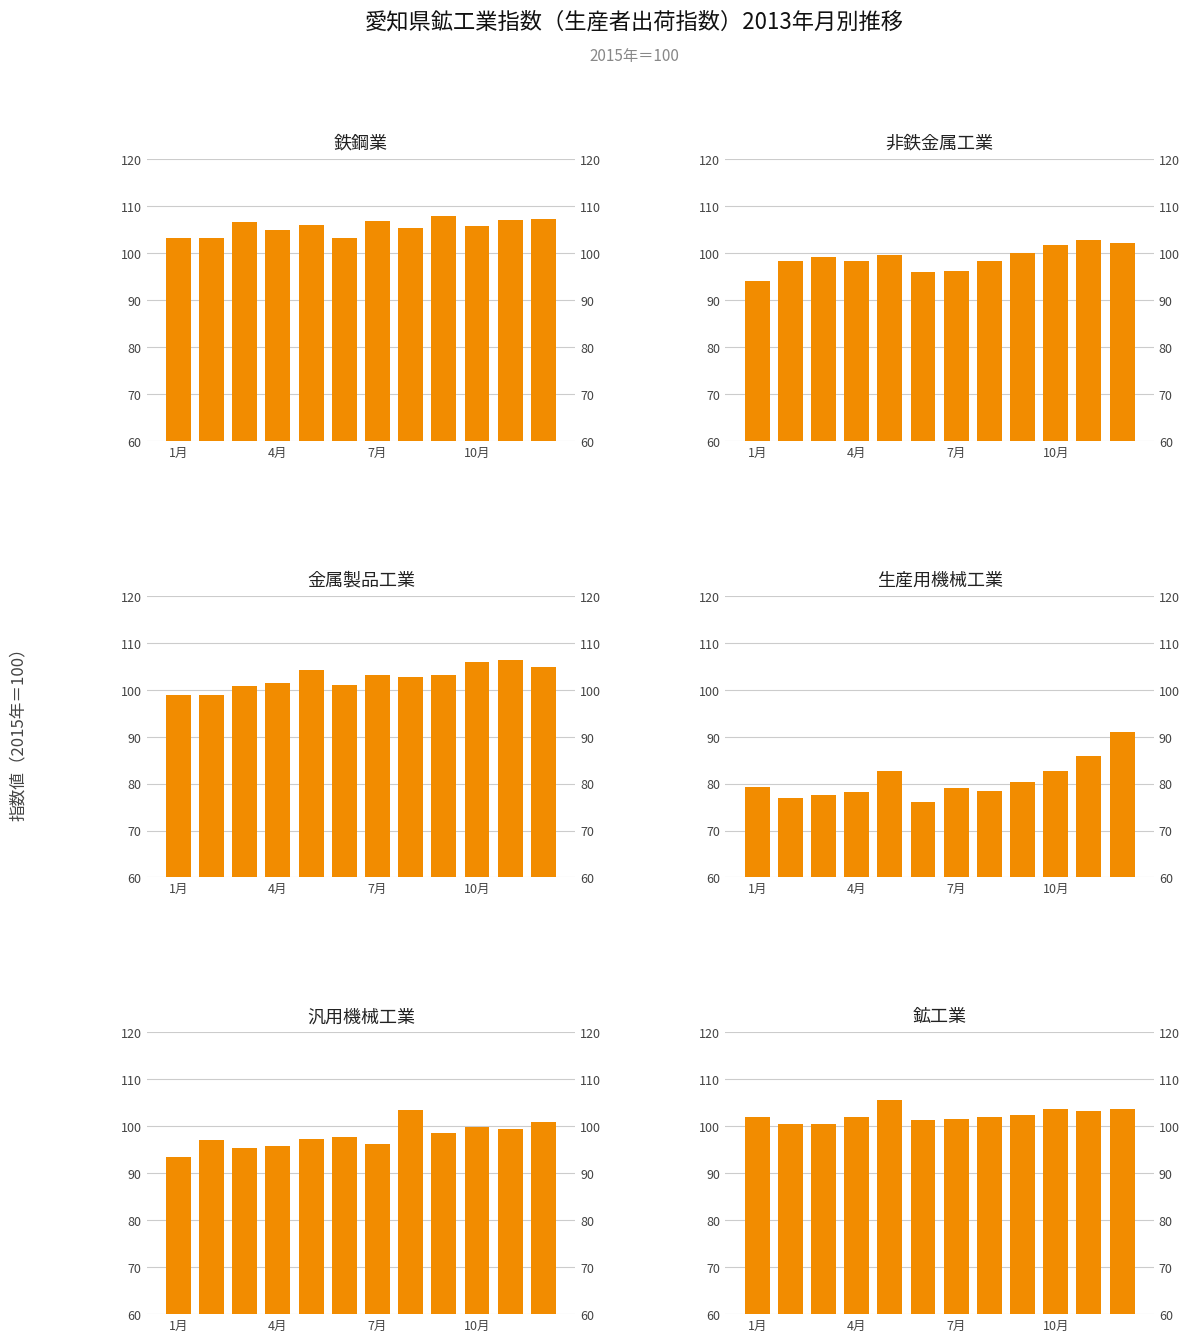

How many bars are there in total?

72